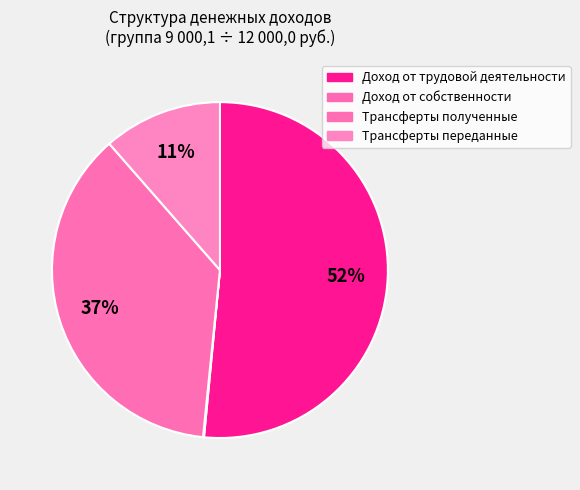

Which category accounts for the majority?

Доход от трудовой деятельности